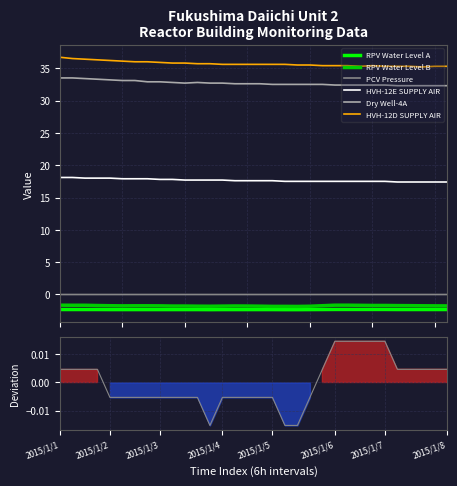

What is the value of the Dry Well-4A point at the 6th from the left?

33.1